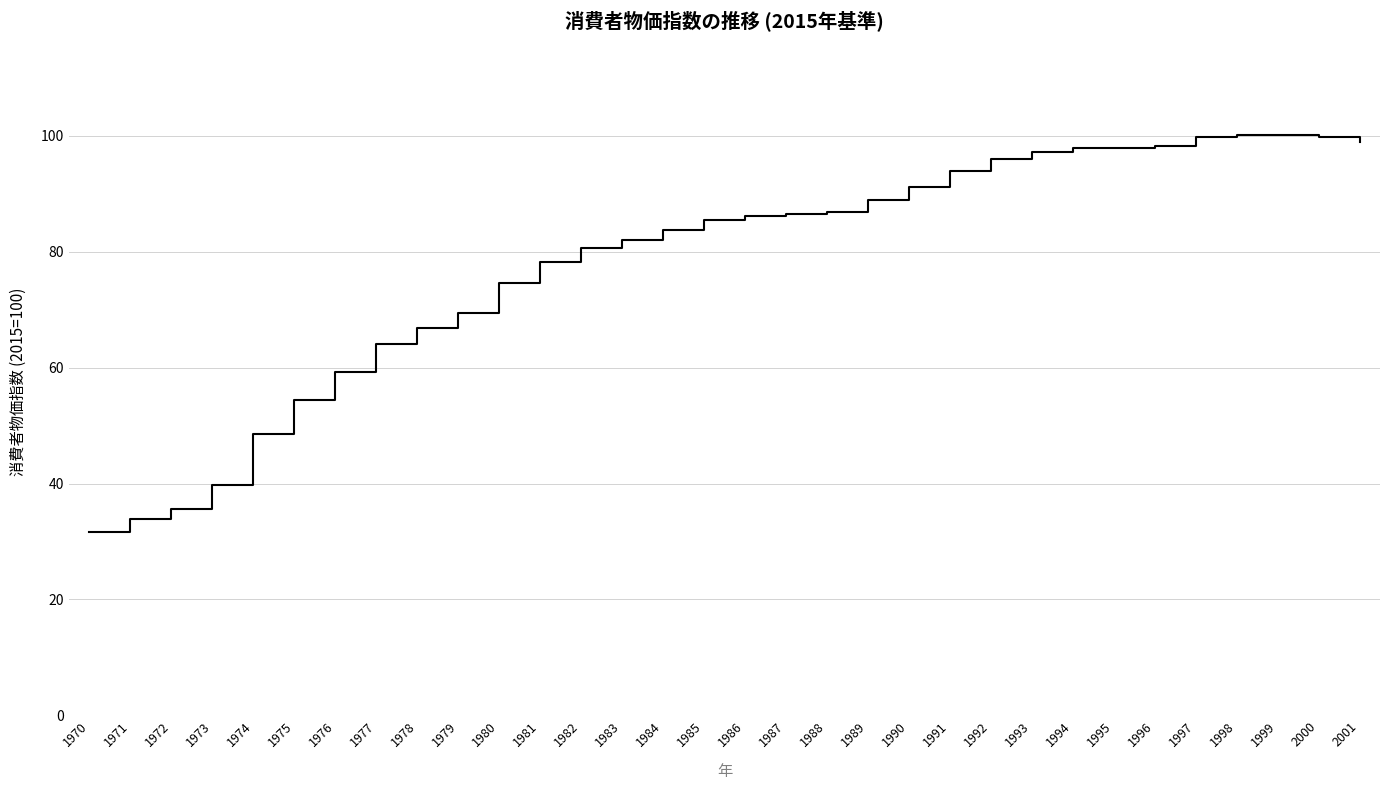

How many categories are shown in the chart?

32